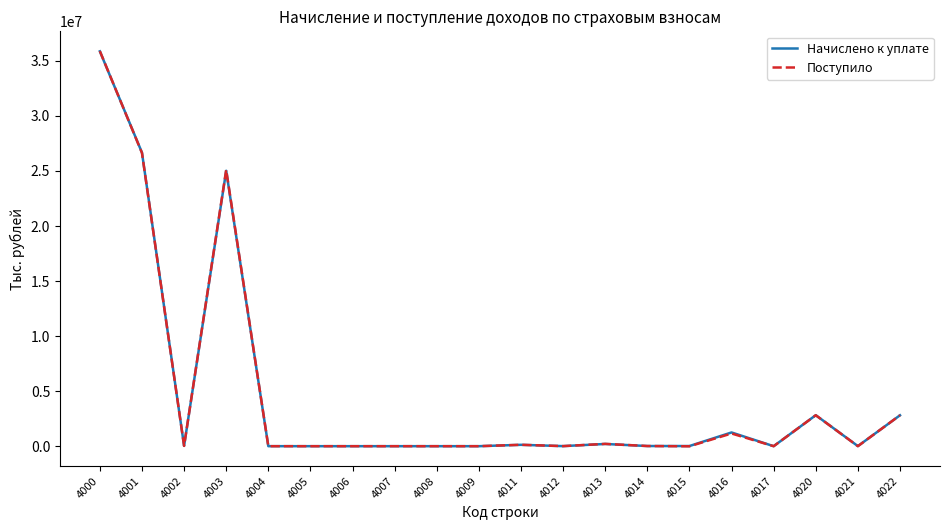

At which category is the sum across all series the highest?

4000